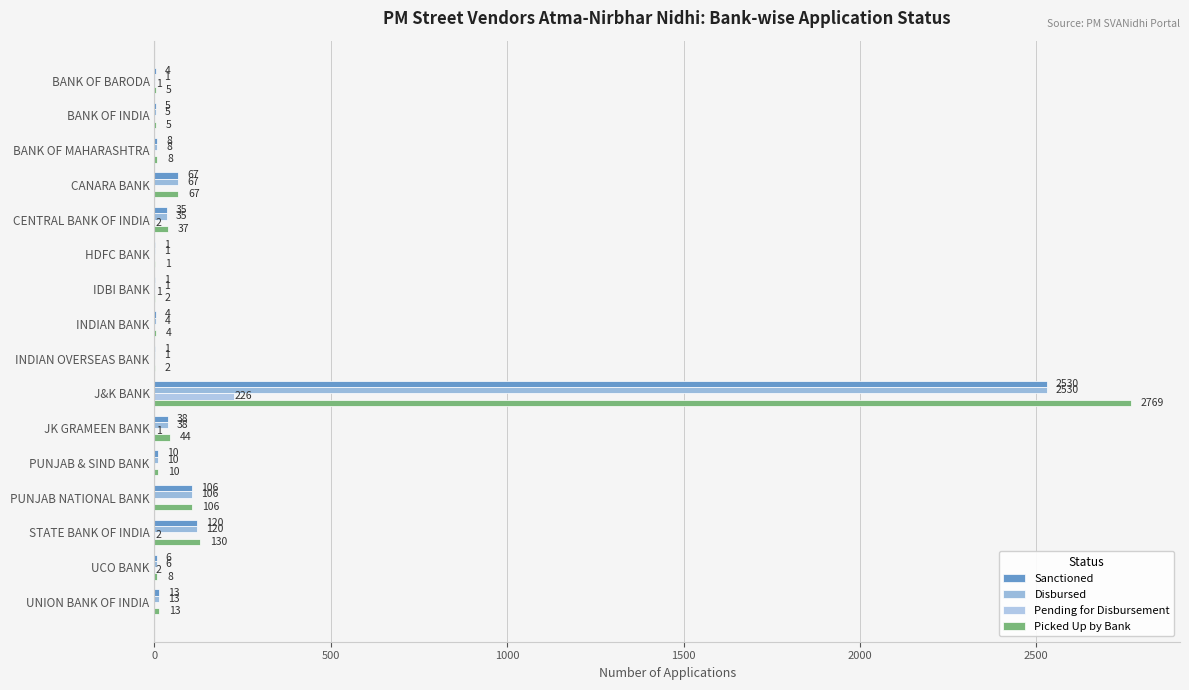

What is the minimum value for Sanctioned?

1